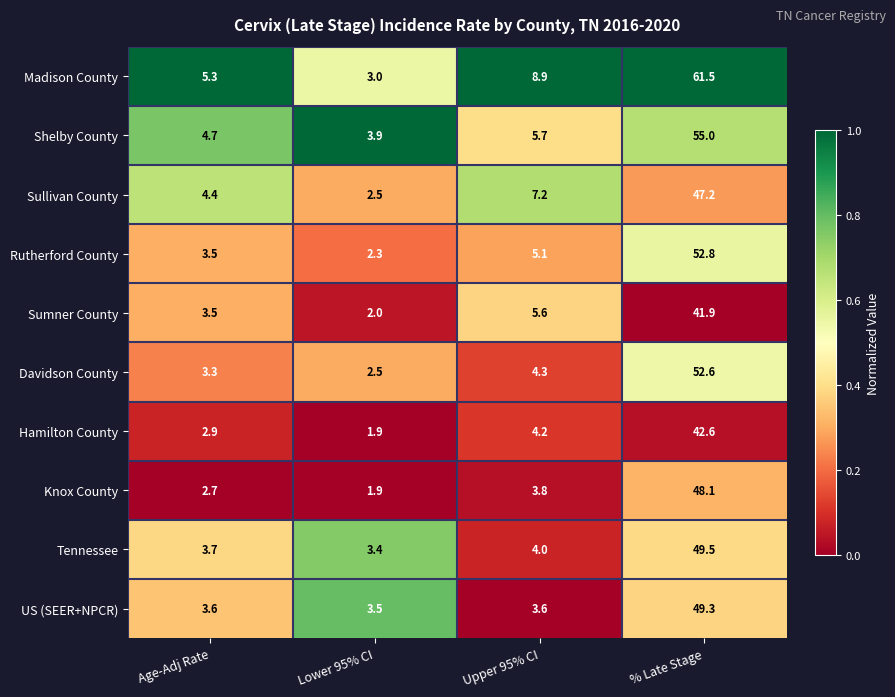

Rank the series by their maximum value, from lowest to highest.

Sumner County, Hamilton County, Sullivan County, Knox County, US (SEER+NPCR), Tennessee, Davidson County, Rutherford County, Shelby County, Madison County